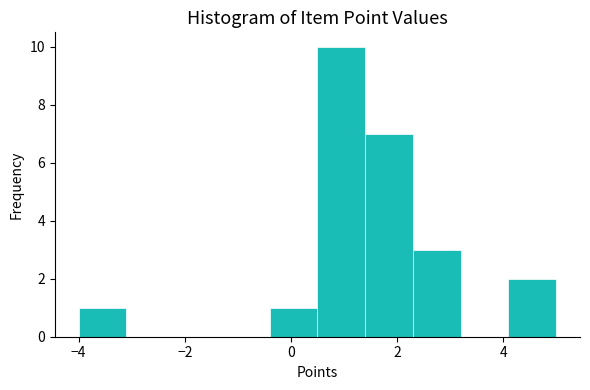

Reading left to right, transcribe this chart: for each bar, give the range it covers on the x-axis and its height. Neither the bar edges nor the heights are printed on the chart, so give them approximately, as read against the axes.

-4.0 to -3.1: 1
-3.1 to -2.2: 0
-2.2 to -1.3: 0
-1.3 to -0.4: 0
-0.4 to 0.5: 1
0.5 to 1.4: 10
1.4 to 2.3: 7
2.3 to 3.2: 3
3.2 to 4.1: 0
4.1 to 5.0: 2